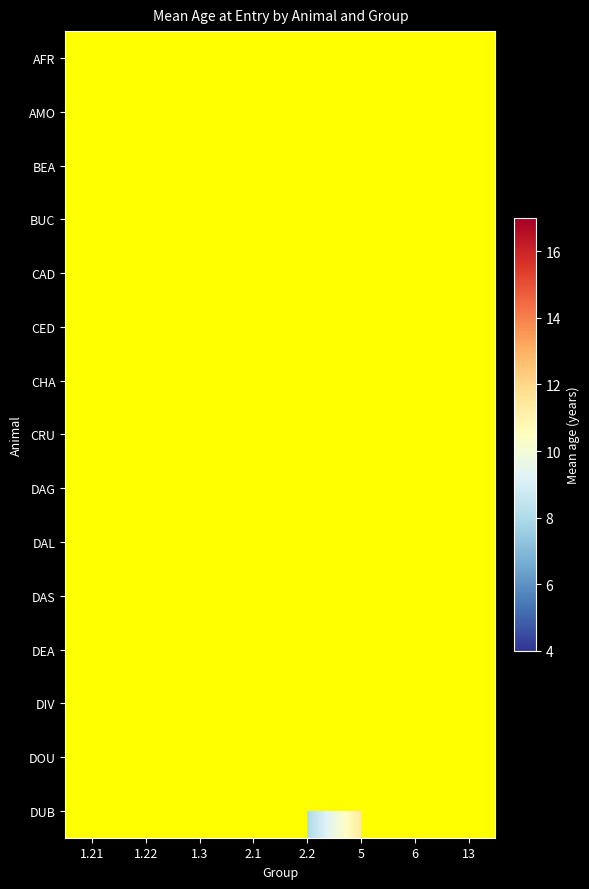

What is the smallest value displayed?

6.5